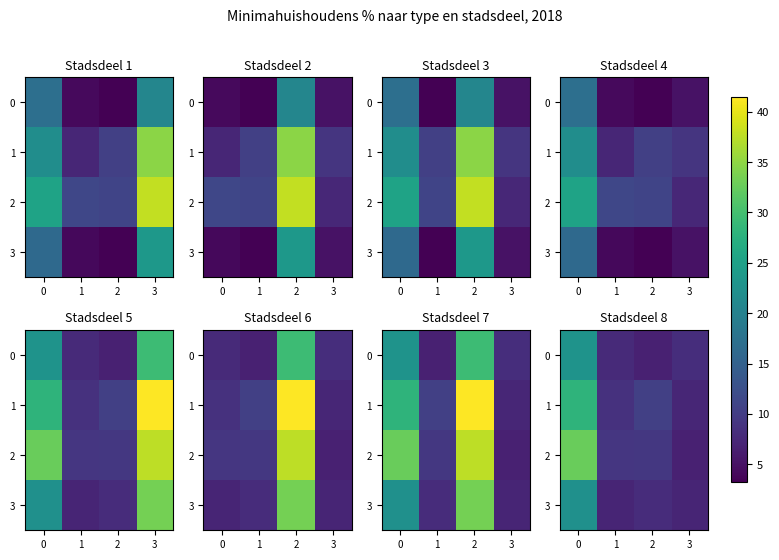

What is the approximate value of 0 at 1?

7.7